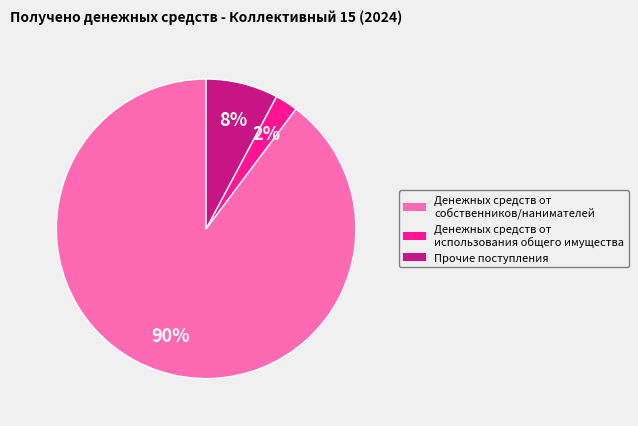

Is the sum of Денежных средств от собственников/нанимателей and Прочие поступления greater than half?

Yes